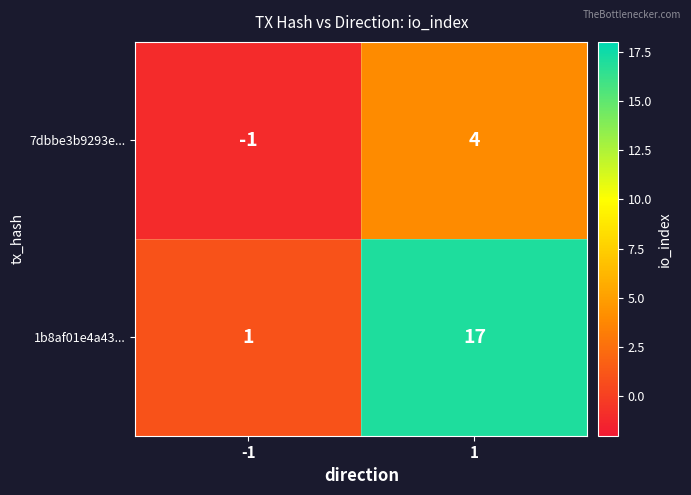

Between -1 and 1, which series saw the biggest shift?

1b8af01e4a43...